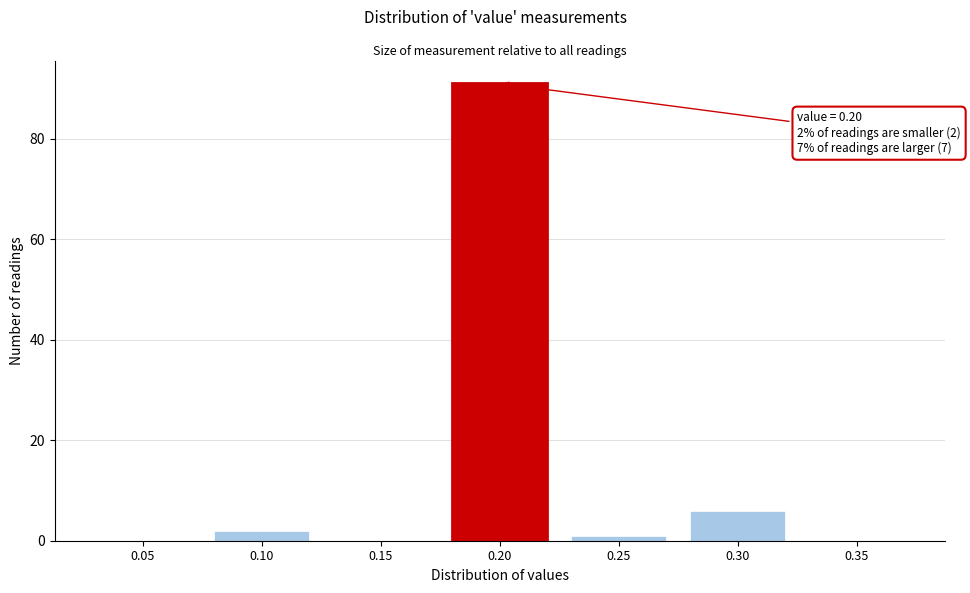

Reading right to left, extract all data points from this chart.

0.35=0	0.30=6	0.25=1	0.20=91	0.15=0	0.10=2	0.05=0